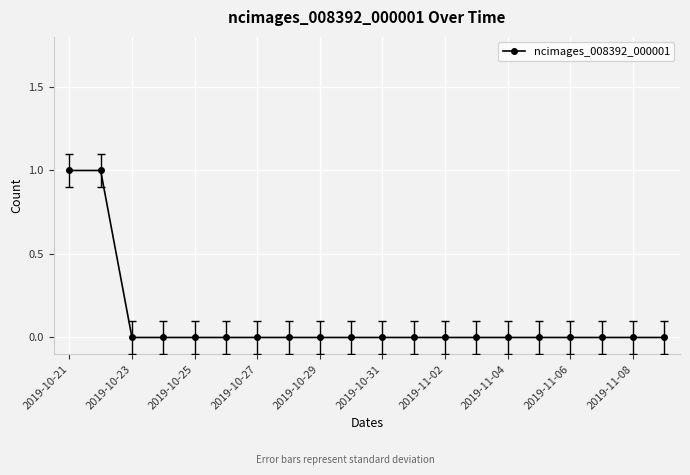

Reading left to right, what are all the values shown in this chart?

1	1	0	0	0	0	0	0	0	0	0	0	0	0	0	0	0	0	0	0